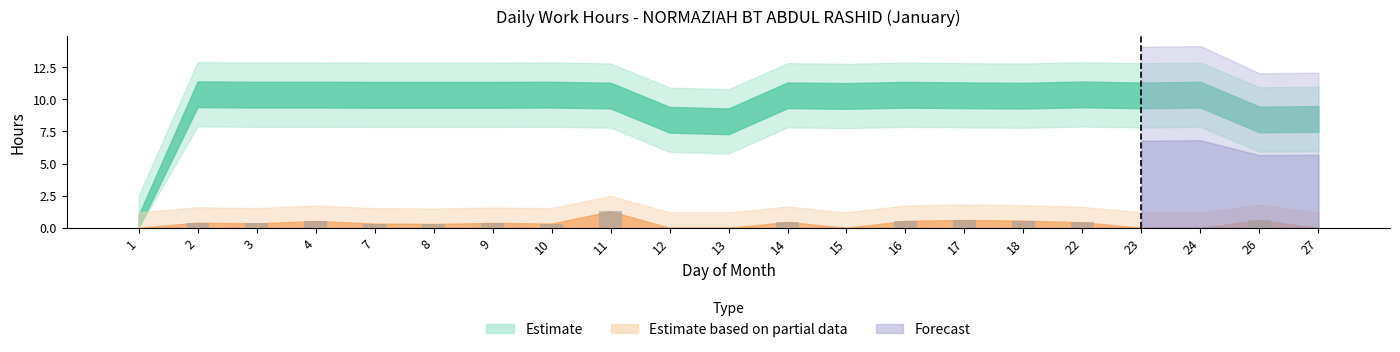

What is the difference between the values at 7 and 13?

0.3